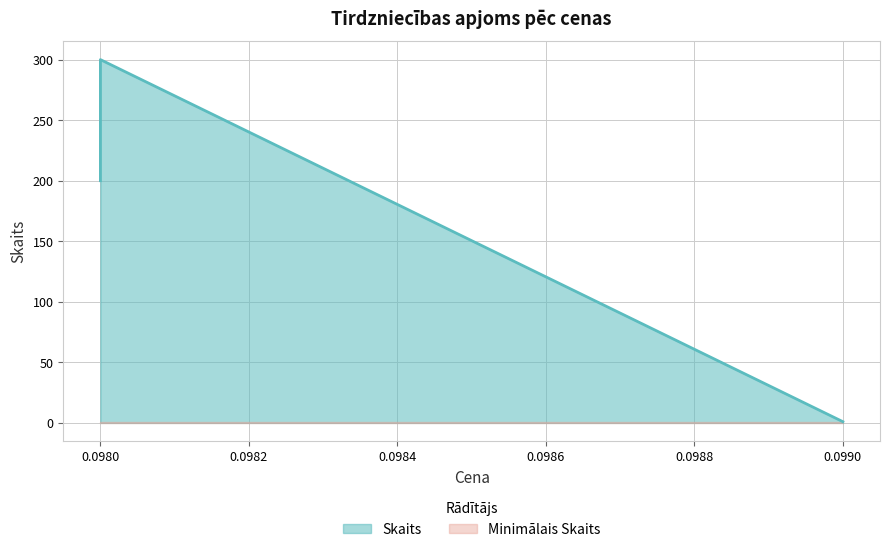

How many values are below 200?

1